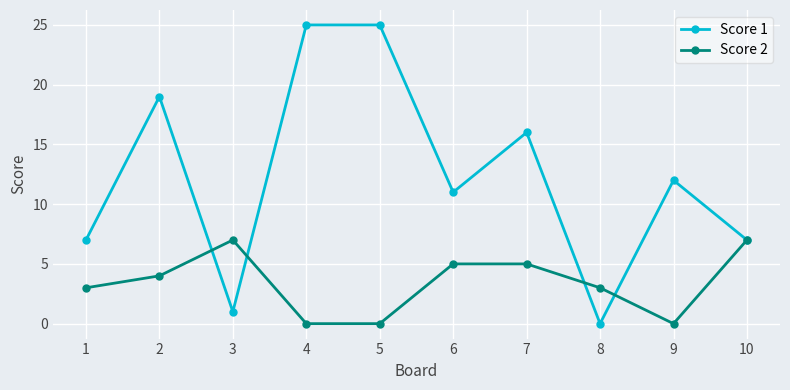

Is it true that Score 1 equals 4 at 1?

False